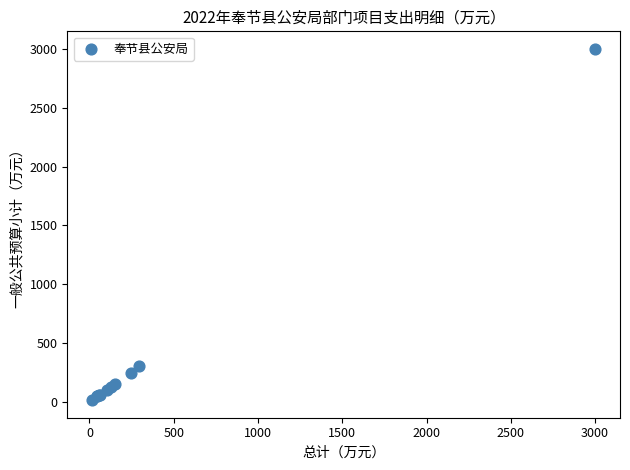

What Y value in the scatter plot is closest to 1506?

300.0